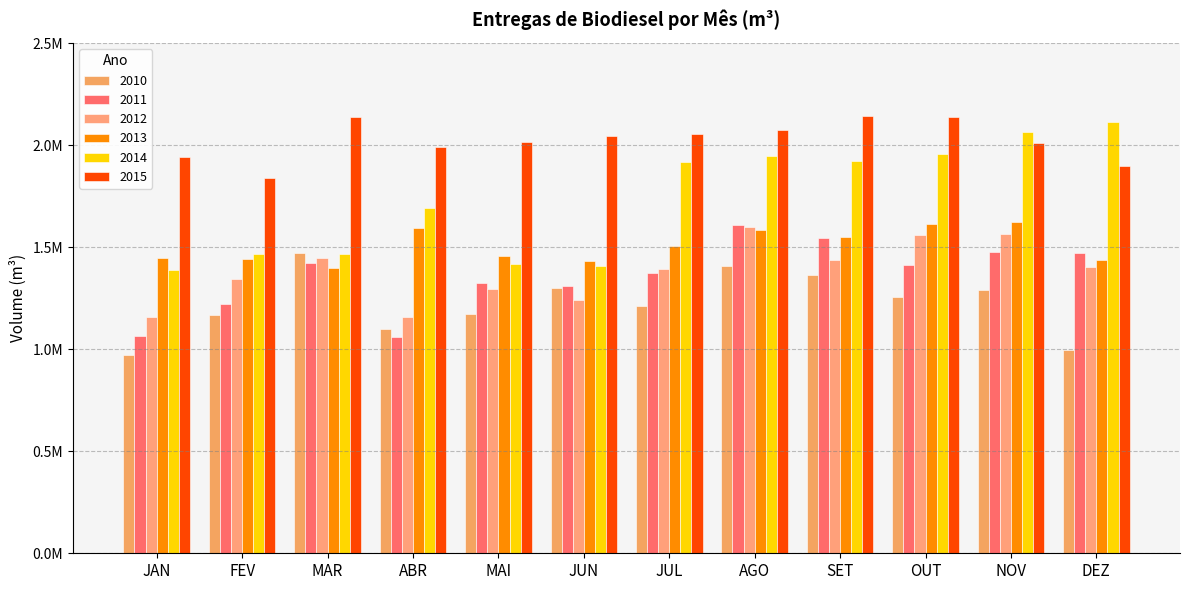

What is the smallest value displayed?

973911.8